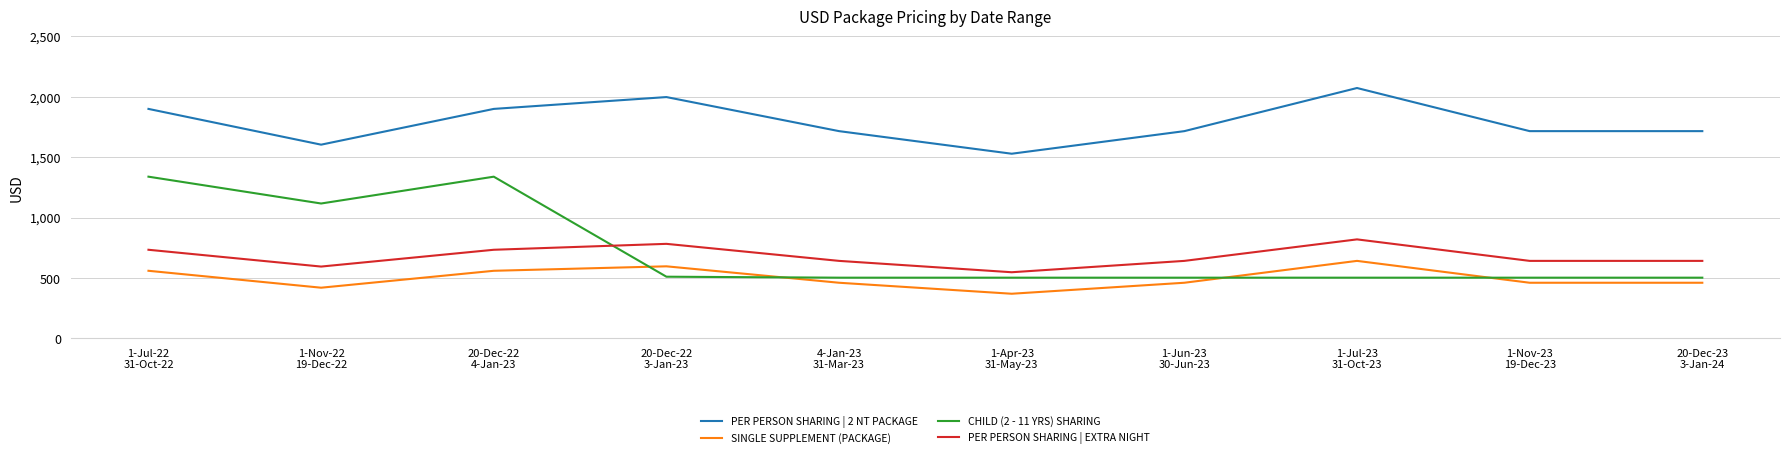

How many lines are shown in the chart?

4